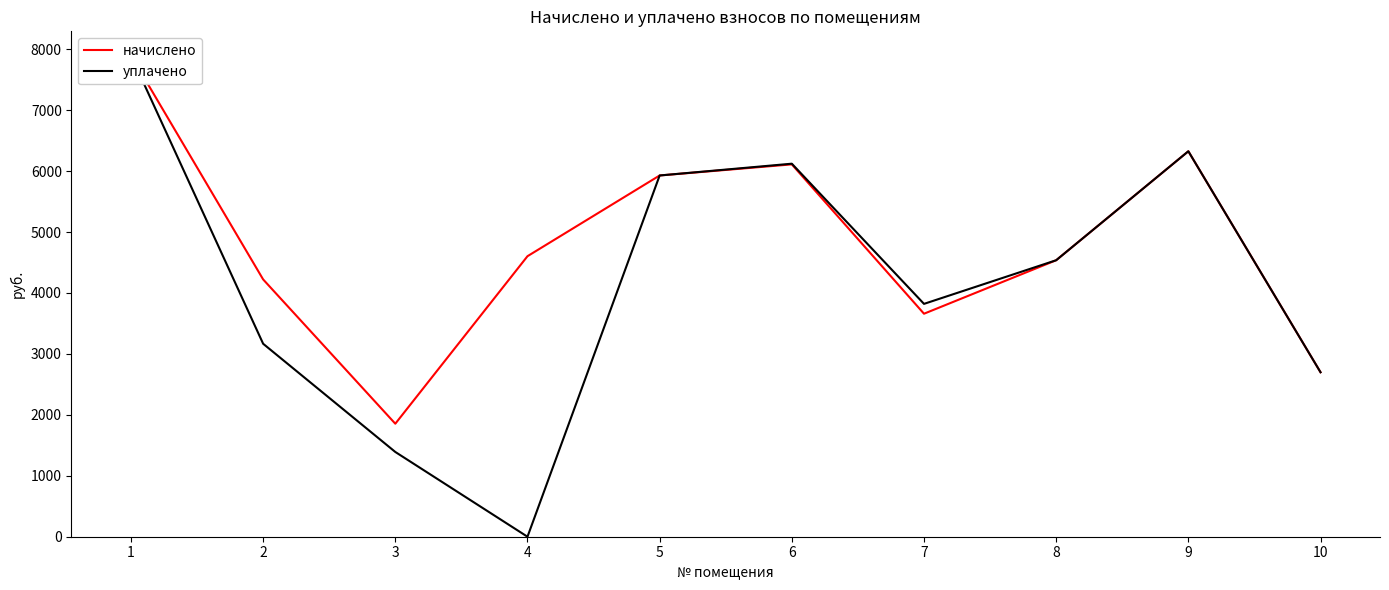

At which category is the sum across all series the highest?

1